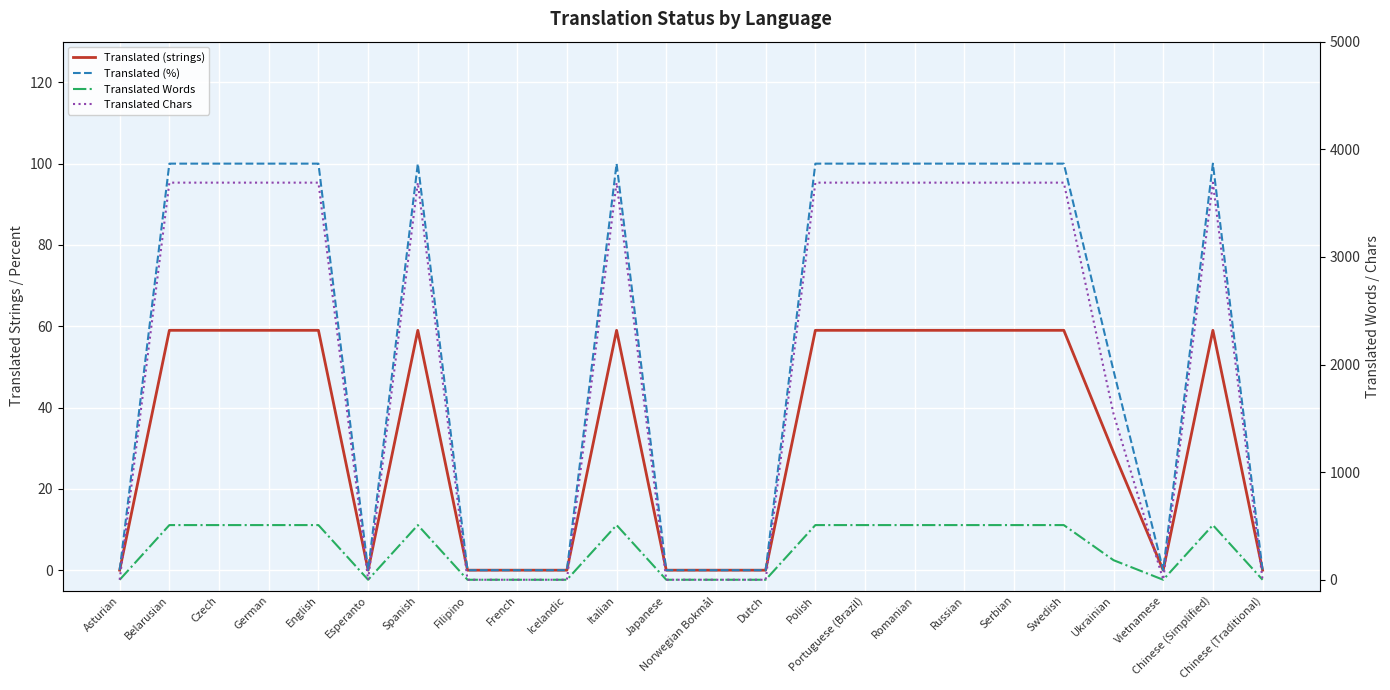

At which label is Translated Words closest to 254?

Ukrainian